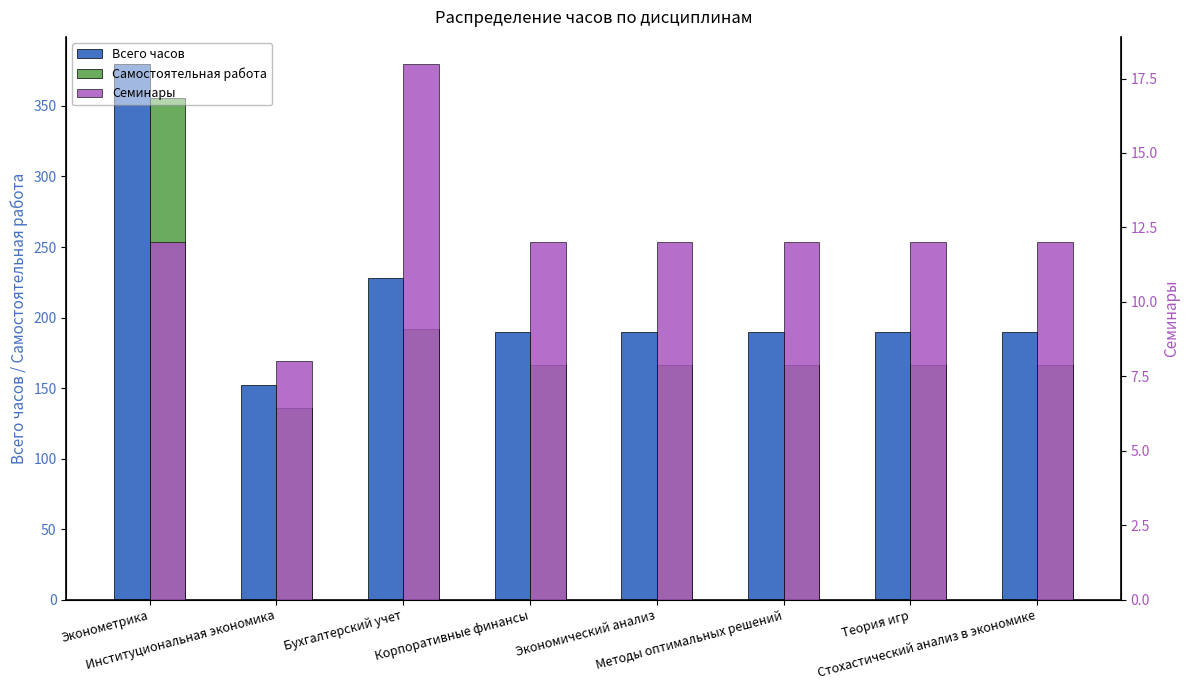

How many bars are there in total?

24